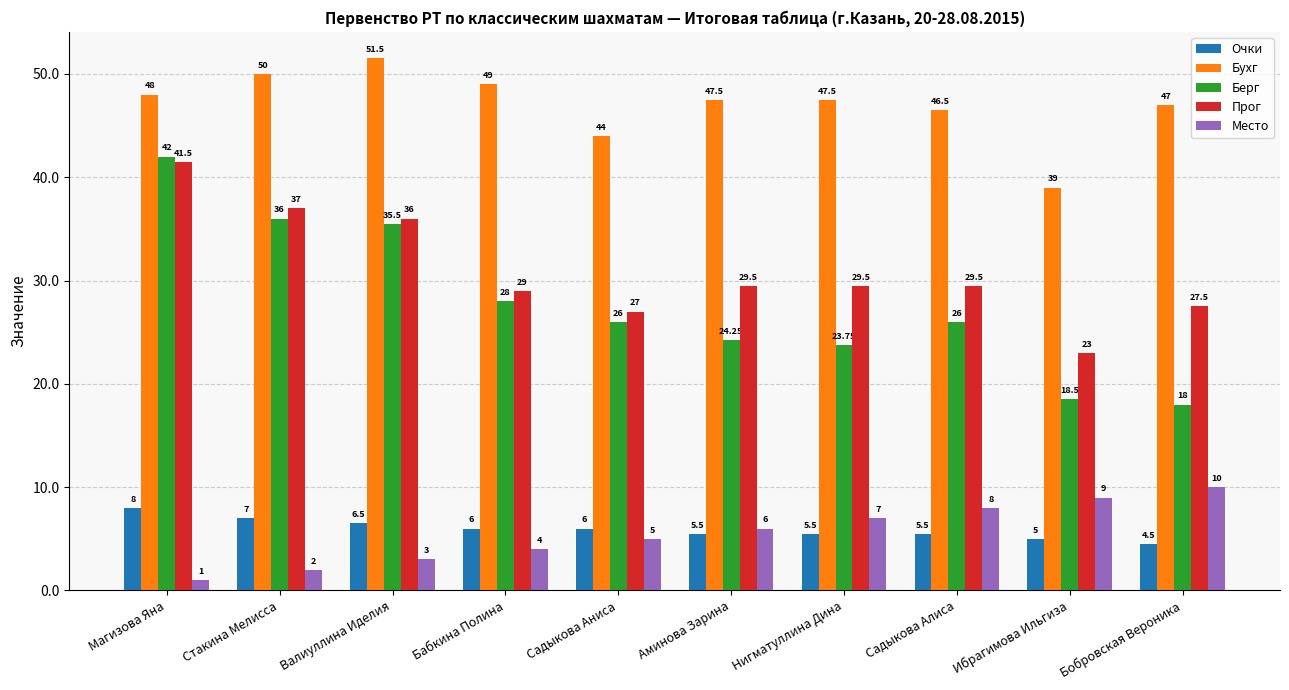

What is the total value across all series at Садыкова Аниса?

108.0